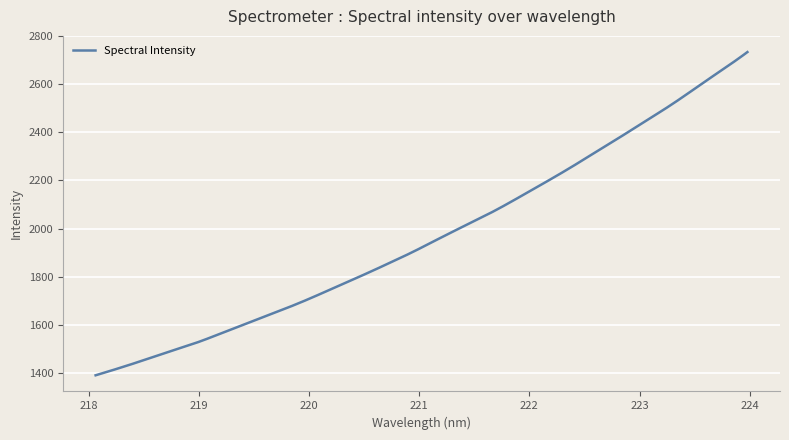

What is the difference between the maximum and minimum values?

1342.3